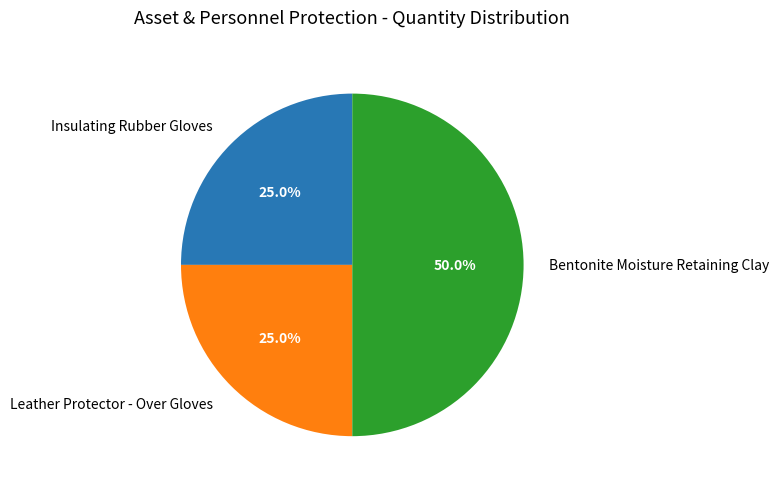

Approximately how many times larger is the value at Bentonite Moisture Retaining Clay compared to Leather Protector - Over Gloves?

2.0